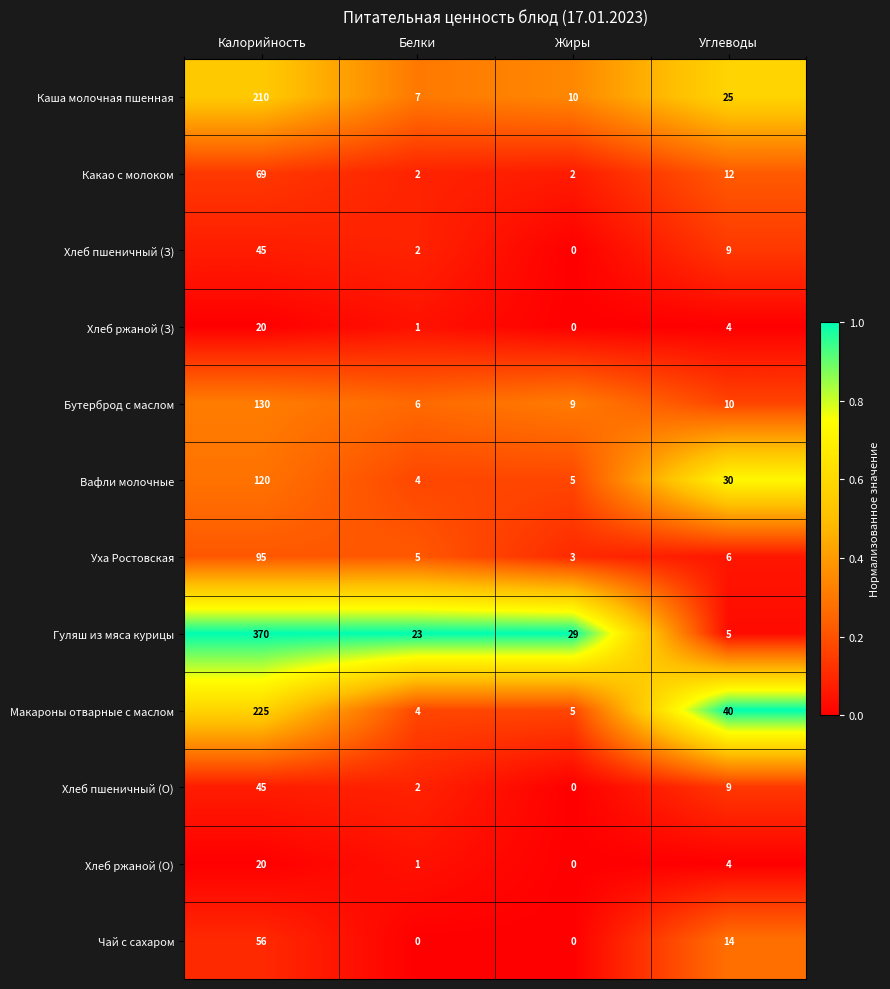

At which category does the chart reach its peak across all series?

Калорийность